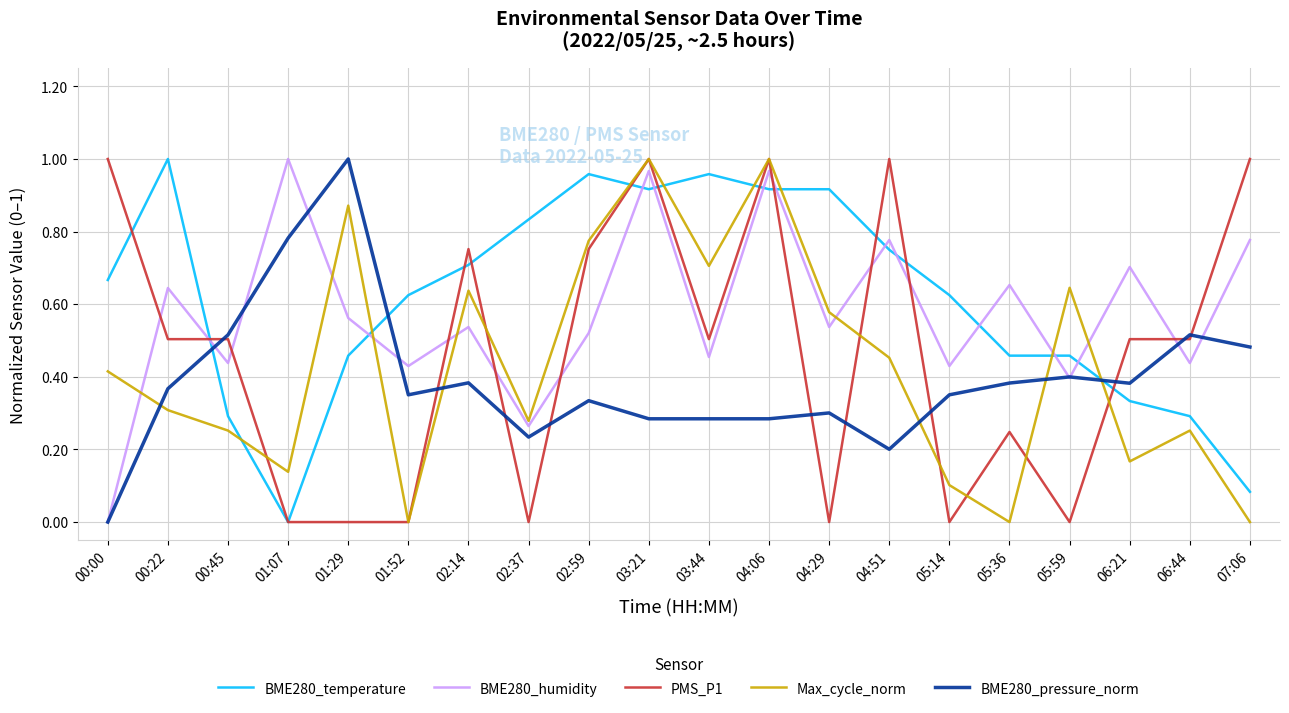

True or false: BME280_pressure_norm has a value of 0.5 at 01:52.

False